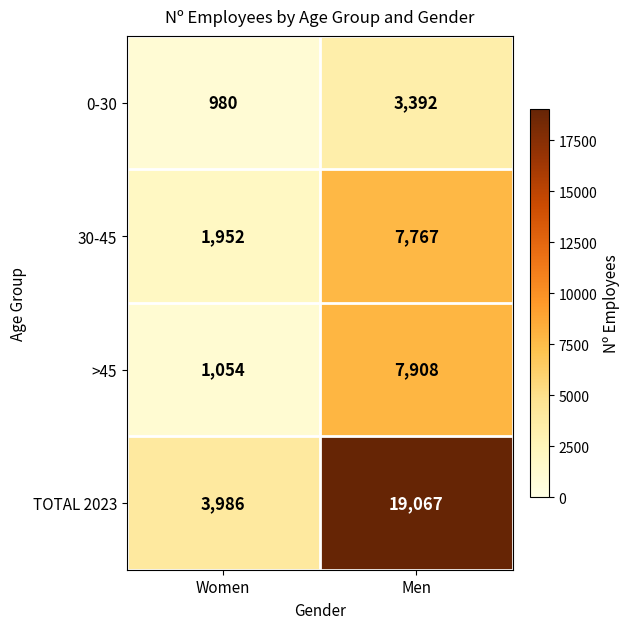

At Women, list the series in order from smallest to largest.

0-30, >45, 30-45, TOTAL 2023